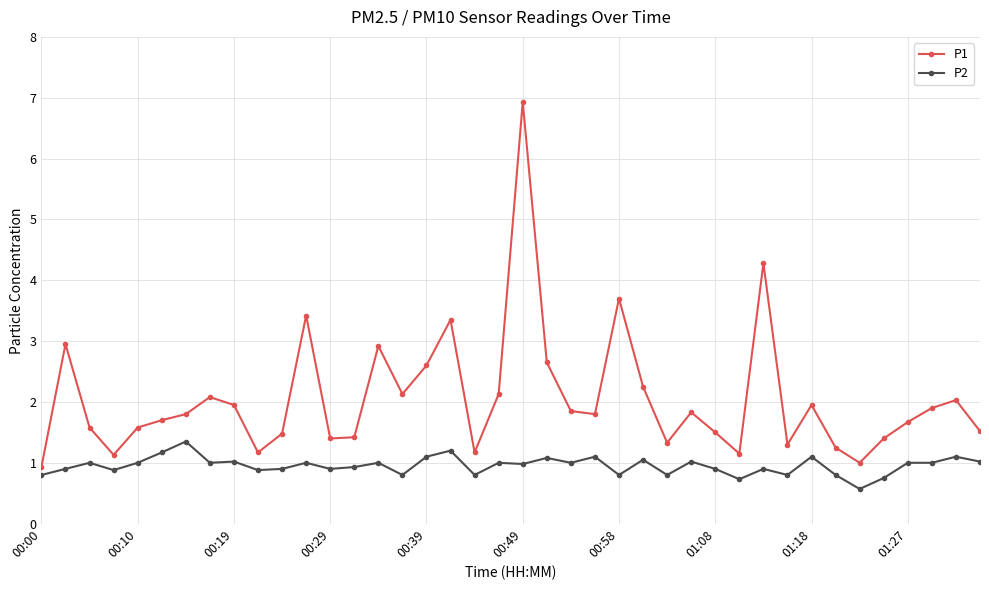

True or false: P2 has more than 1 interior local peaks.

True